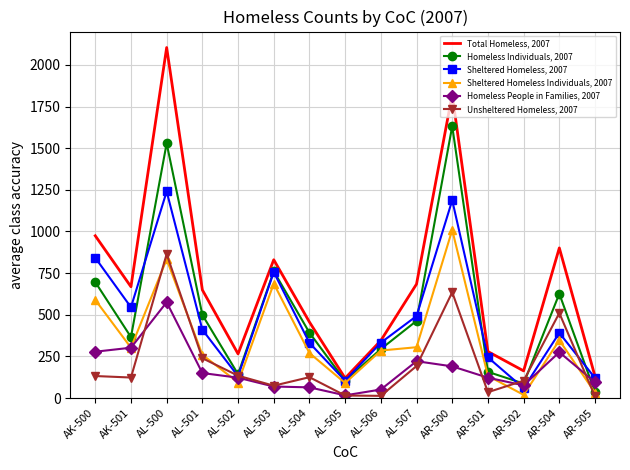

List the series in order of their peak value, lowest first.

Homeless People in Families, 2007, Unsheltered Homeless, 2007, Sheltered Homeless Individuals, 2007, Sheltered Homeless, 2007, Homeless Individuals, 2007, Total Homeless, 2007